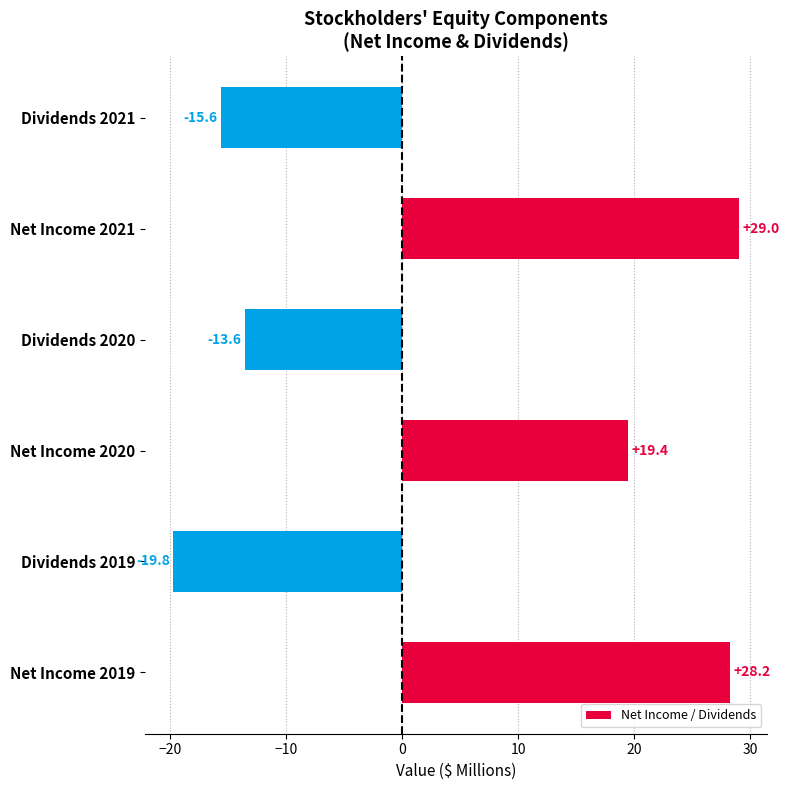

Does the chart contain stacked bars?

No